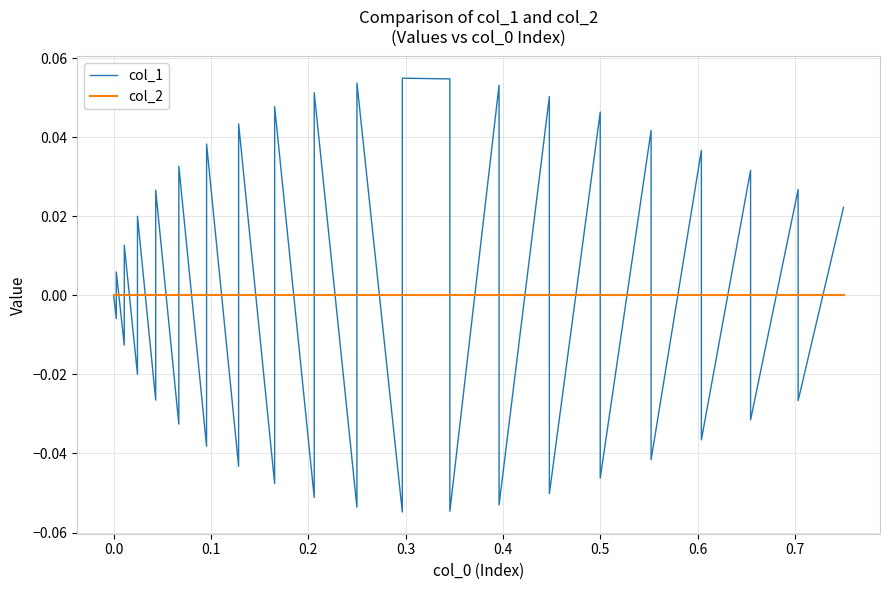

Which series has the largest range (max minus min)?

col_1